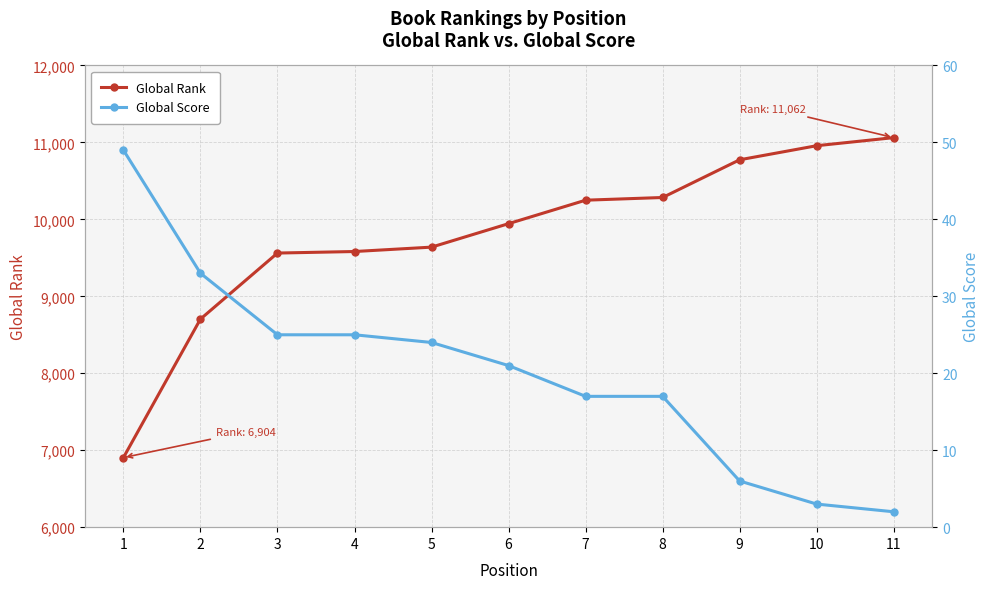

At which label does Global Score first exceed 21?

1